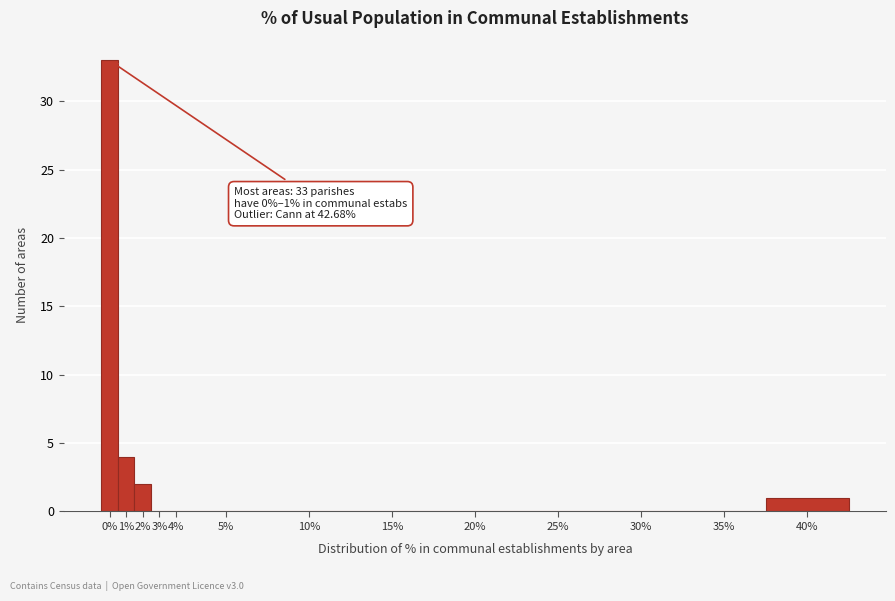

Reading left to right, extract all data points from this chart.

0%=33	1%=4	2%=2	3%=0	4%=0	5%=0	10%=0	15%=0	20%=0	25%=0	30%=0	35%=0	40%=1